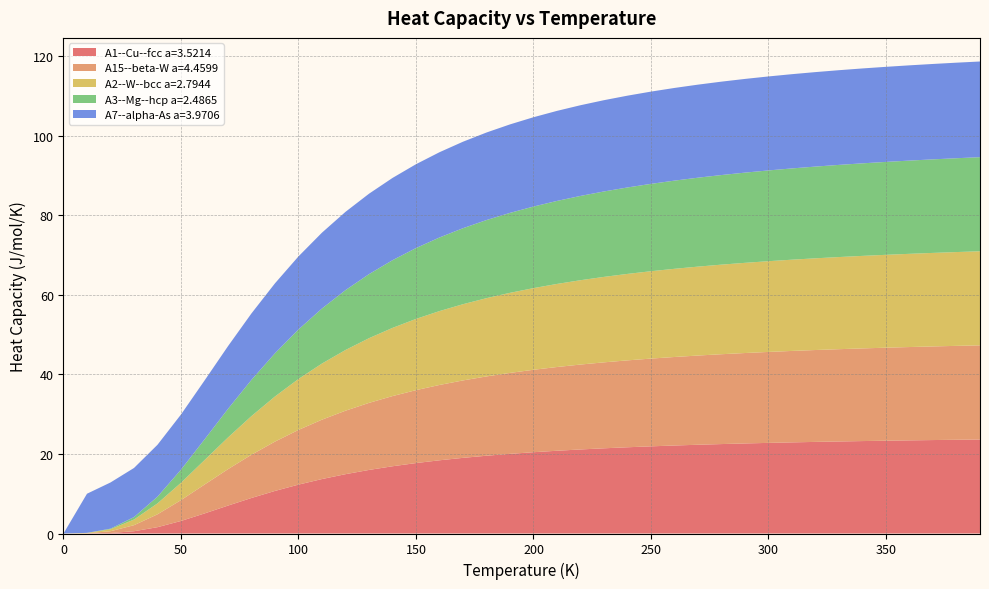

Reading left to right, list all the values displayed in this chart.

A1--Cu--fcc a=3.5214: 0.0=0.0	10.0=0.0	20.0=0.1	30.0=0.6	40.0=1.6	50.0=3.2	60.0=5.0	70.0=7.0	80.0=8.9	90.0=10.7	100.0=12.3	110.0=13.7	120.0=14.9	130.0=16.0	140.0=16.9	150.0=17.7	160.0=18.4	170.0=19.0	180.0=19.5	190.0=20.0	200.0=20.4	210.0=20.8	220.0=21.1	230.0=21.4	240.0=21.7	250.0=21.9	260.0=22.1	270.0=22.3	280.0=22.5	290.0=22.6	300.0=22.8	310.0=22.9	320.0=23.0	330.0=23.1	340.0=23.2	350.0=23.3	360.0=23.4	370.0=23.5	380.0=23.6	390.0=23.6
A15--beta-W a=4.4599: 0.0=0.0	10.0=0.0	20.0=0.4	30.0=1.5	40.0=3.2	50.0=5.2	60.0=7.3	70.0=9.2	80.0=10.9	90.0=12.4	100.0=13.7	110.0=14.9	120.0=16.0	130.0=16.9	140.0=17.6	150.0=18.3	160.0=18.9	170.0=19.5	180.0=19.9	190.0=20.3	200.0=20.7	210.0=21.0	220.0=21.3	230.0=21.6	240.0=21.8	250.0=22.1	260.0=22.2	270.0=22.4	280.0=22.6	290.0=22.7	300.0=22.9	310.0=23.0	320.0=23.1	330.0=23.2	340.0=23.3	350.0=23.4	360.0=23.5	370.0=23.5	380.0=23.6	390.0=23.7
A2--W--bcc a=2.7944: 0.0=0.0	10.0=0.1	20.0=0.5	30.0=1.4	40.0=2.7	50.0=4.4	60.0=6.1	70.0=8.0	80.0=9.7	90.0=11.3	100.0=12.8	110.0=14.1	120.0=15.3	130.0=16.3	140.0=17.1	150.0=17.9	160.0=18.6	170.0=19.2	180.0=19.7	190.0=20.1	200.0=20.5	210.0=20.9	220.0=21.2	230.0=21.5	240.0=21.7	250.0=22.0	260.0=22.2	270.0=22.3	280.0=22.5	290.0=22.7	300.0=22.8	310.0=22.9	320.0=23.0	330.0=23.2	340.0=23.2	350.0=23.3	360.0=23.4	370.0=23.5	380.0=23.6	390.0=23.6
A3--Mg--hcp a=2.4865: 0.0=0.0	10.0=0.0	20.0=0.1	30.0=0.6	40.0=1.7	50.0=3.3	60.0=5.2	70.0=7.2	80.0=9.1	90.0=10.9	100.0=12.4	110.0=13.8	120.0=15.0	130.0=16.1	140.0=17.0	150.0=17.8	160.0=18.5	170.0=19.1	180.0=19.6	190.0=20.1	200.0=20.5	210.0=20.9	220.0=21.2	230.0=21.5	240.0=21.7	250.0=22.0	260.0=22.2	270.0=22.3	280.0=22.5	290.0=22.7	300.0=22.8	310.0=22.9	320.0=23.1	330.0=23.2	340.0=23.3	350.0=23.3	360.0=23.4	370.0=23.5	380.0=23.6	390.0=23.6
A7--alpha-As a=3.9706: 0.0=0.0	10.0=9.8	20.0=11.6	30.0=12.3	40.0=13.0	50.0=13.9	60.0=14.8	70.0=15.8	80.0=16.7	90.0=17.6	100.0=18.4	110.0=19.1	120.0=19.7	130.0=20.2	140.0=20.7	150.0=21.1	160.0=21.4	170.0=21.7	180.0=22.0	190.0=22.2	200.0=22.4	210.0=22.6	220.0=22.8	230.0=22.9	240.0=23.1	250.0=23.2	260.0=23.3	270.0=23.4	280.0=23.5	290.0=23.5	300.0=23.6	310.0=23.7	320.0=23.7	330.0=23.8	340.0=23.8	350.0=23.9	360.0=23.9	370.0=24.0	380.0=24.0	390.0=24.0